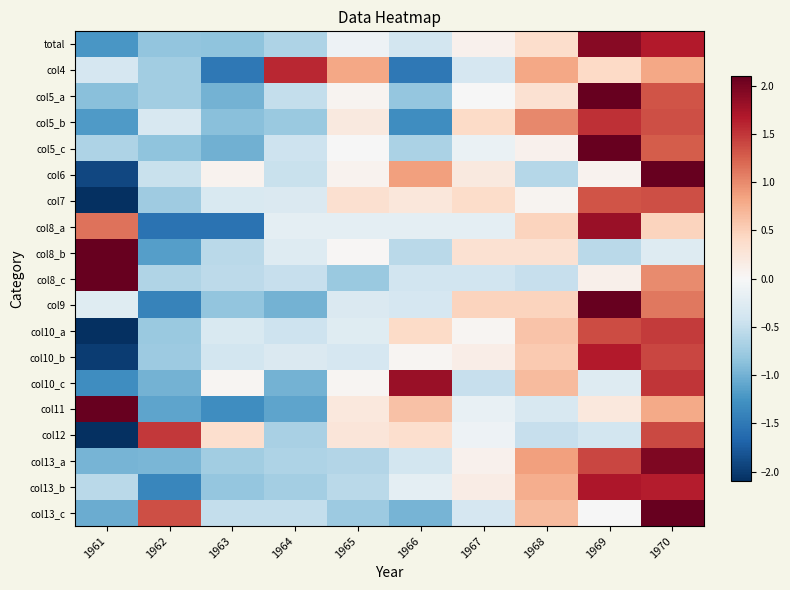

Which category has the highest value across all series?

1961